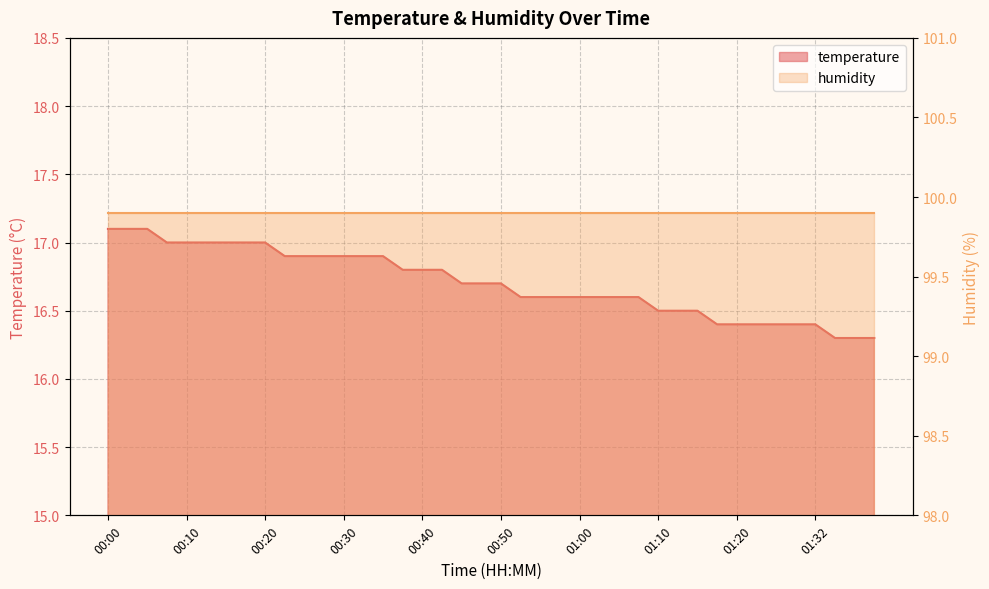

Is it true that the value at 00:55 is 7.1?

False